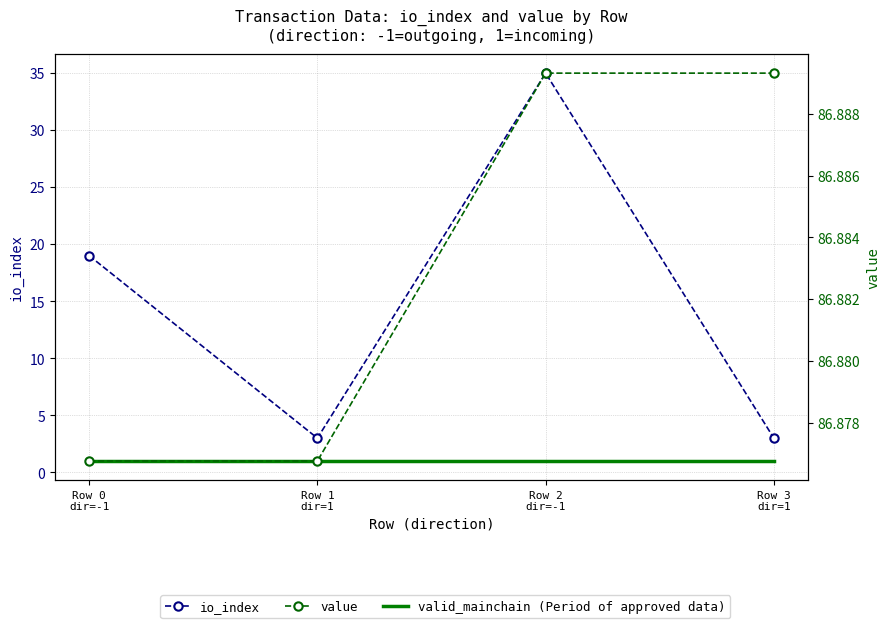

What is the label of the 1st point from the left?

Row 0
dir=-1